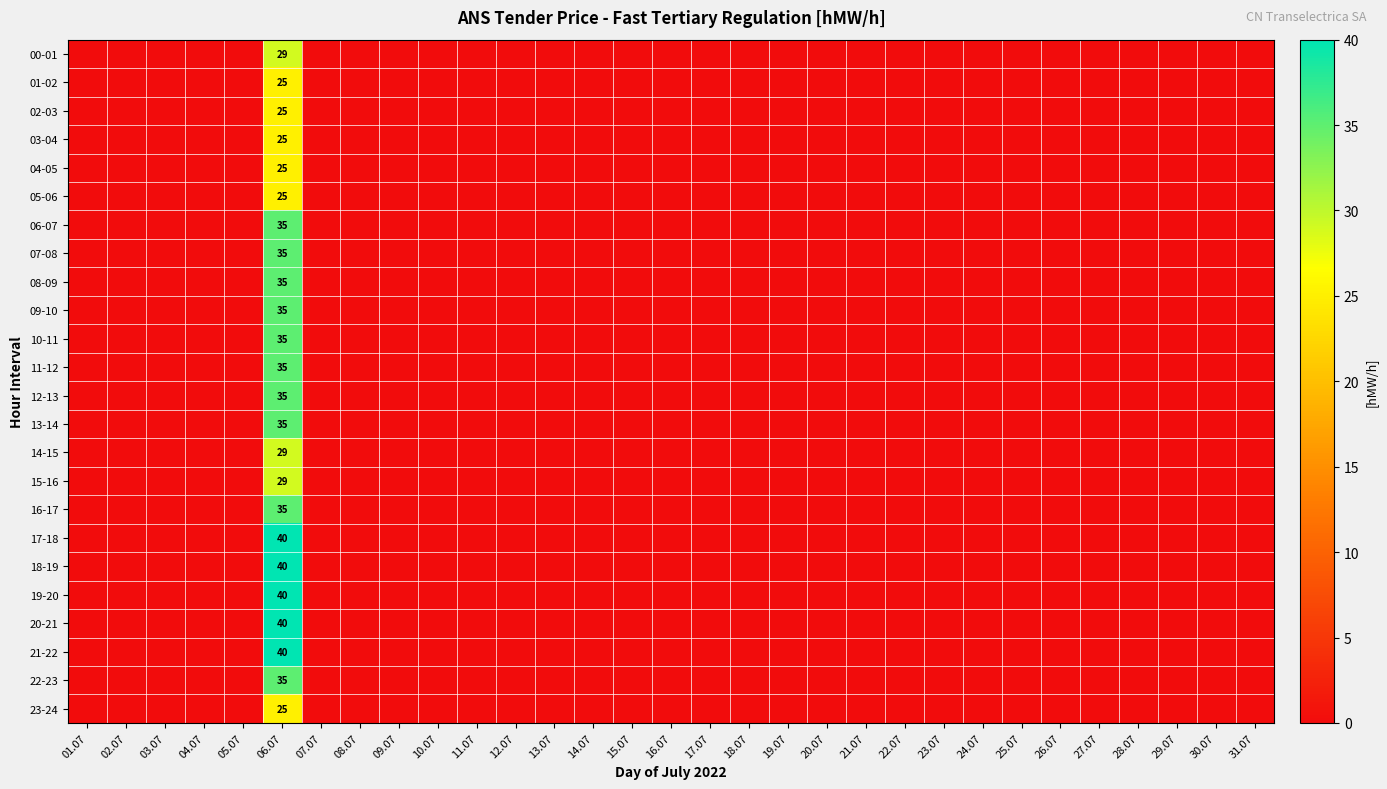

True or false: 23-24 has a value of 10 at 06.07.

False